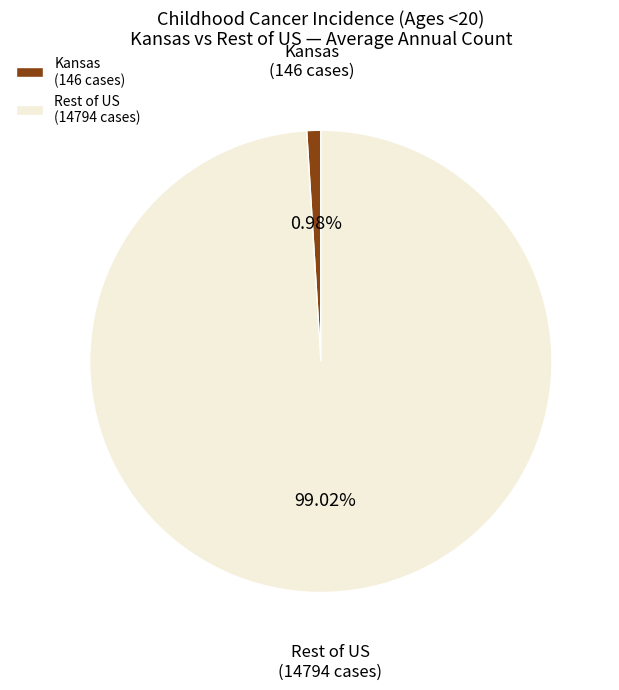

Which slice is the smallest?

Kansas (146 cases)